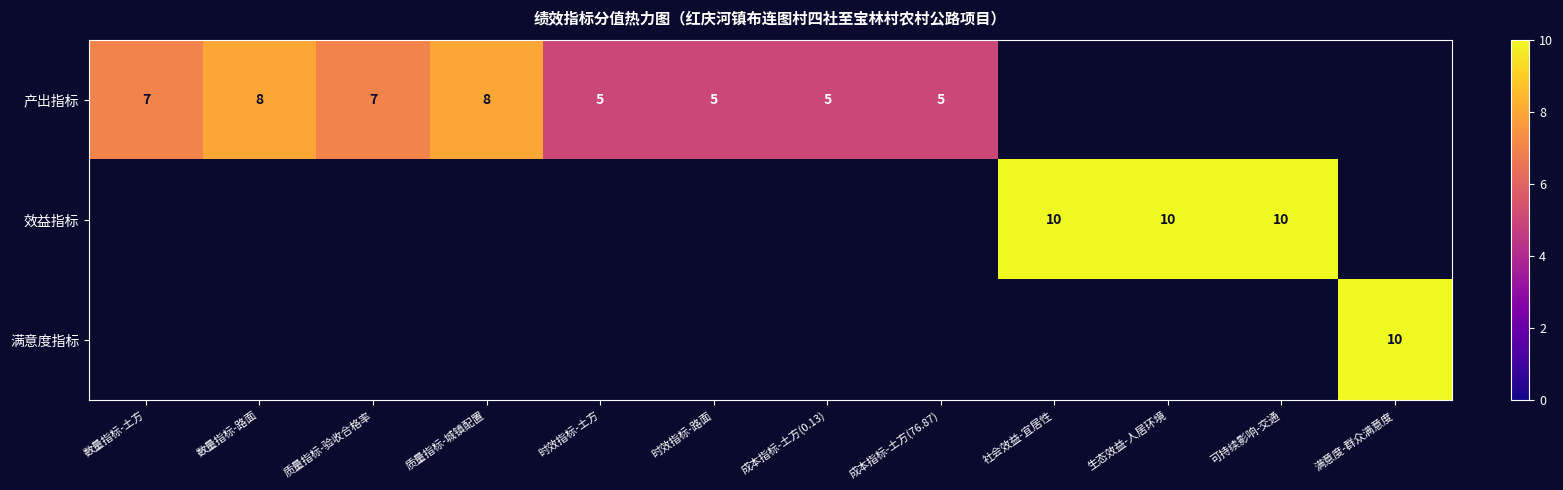

Which label corresponds to the smallest value in the chart?

时效指标-土方